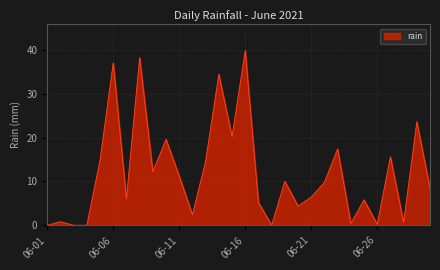

How many values exceed 9?

15